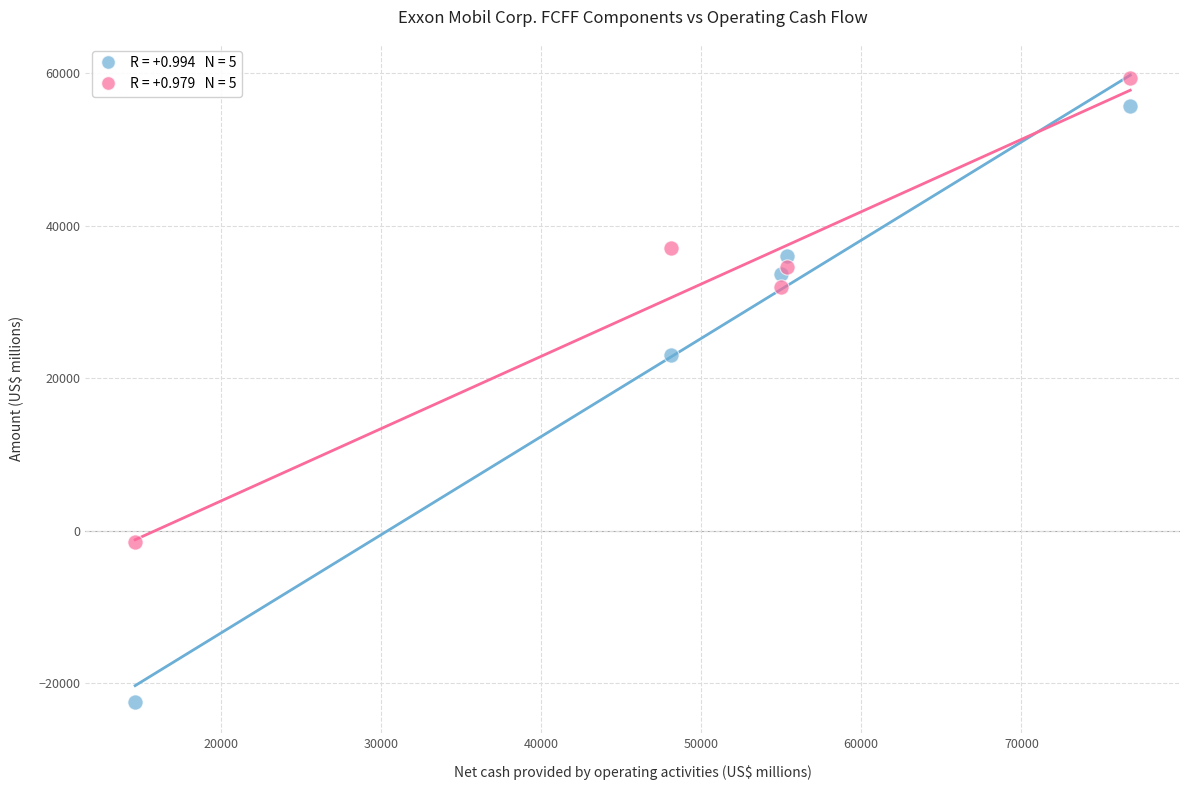

Across all data points, what is the average X value?

49997